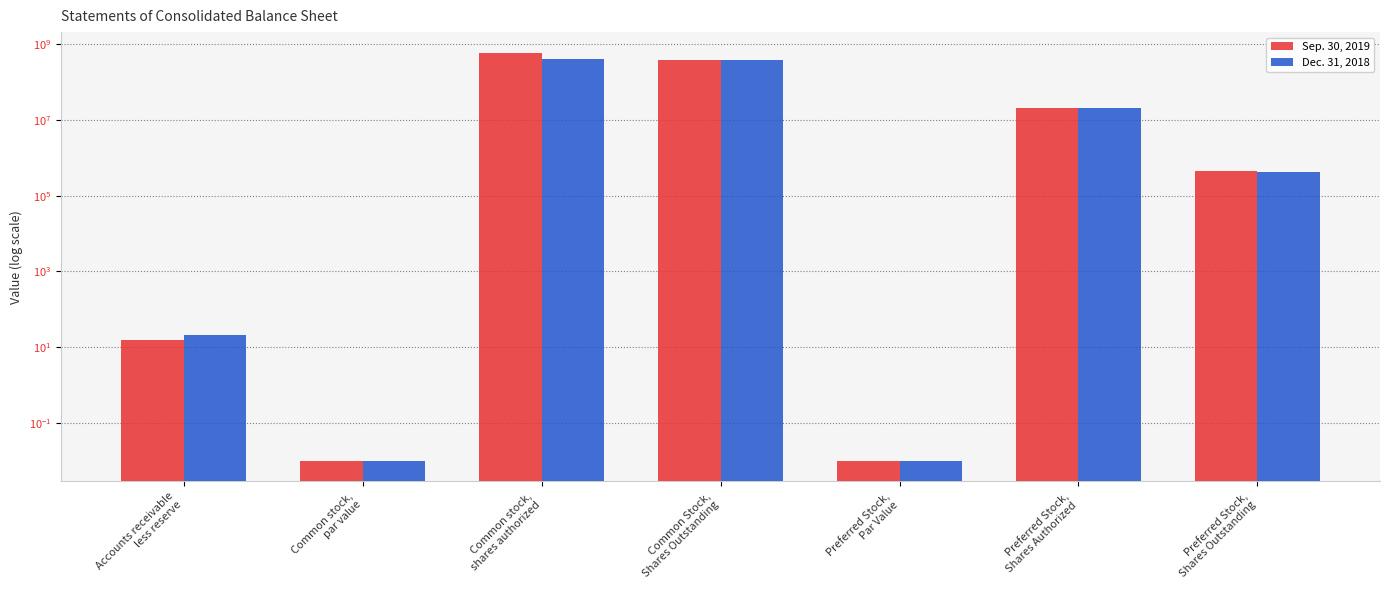

How many bars are there in total?

14